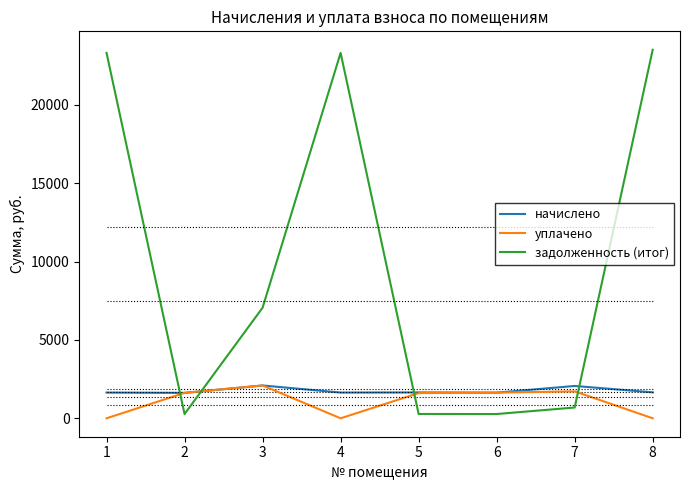

Rank the series at 1 from lowest to highest value.

уплачено, начислено, задолженность (итог)